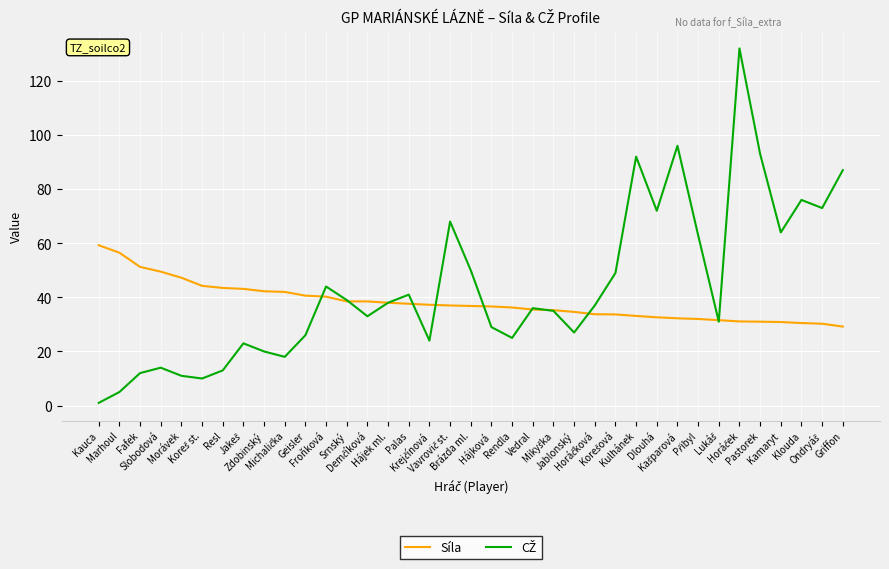

What is the minimum value for Síla?

29.2